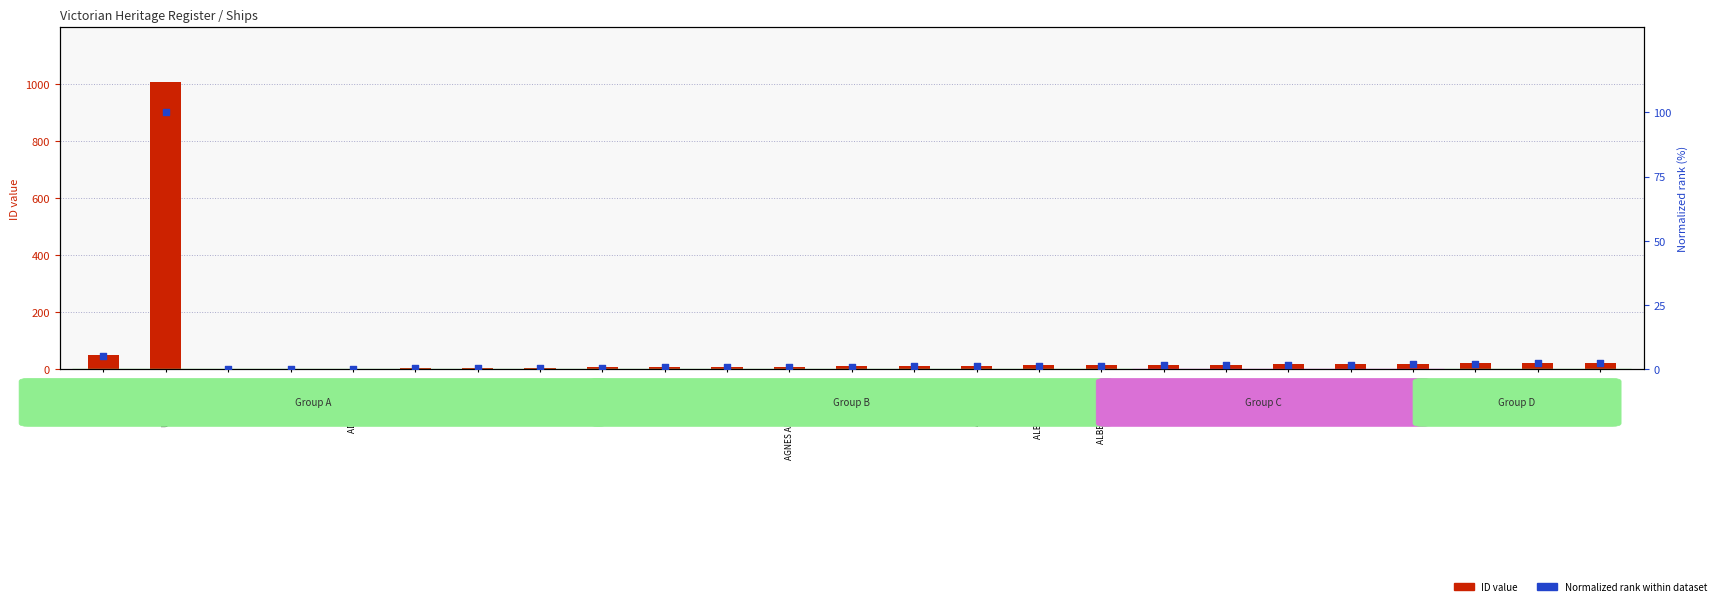

Is the value of ID value at AGNES greater than the value of Normalized rank at ABSTAINER?

Yes